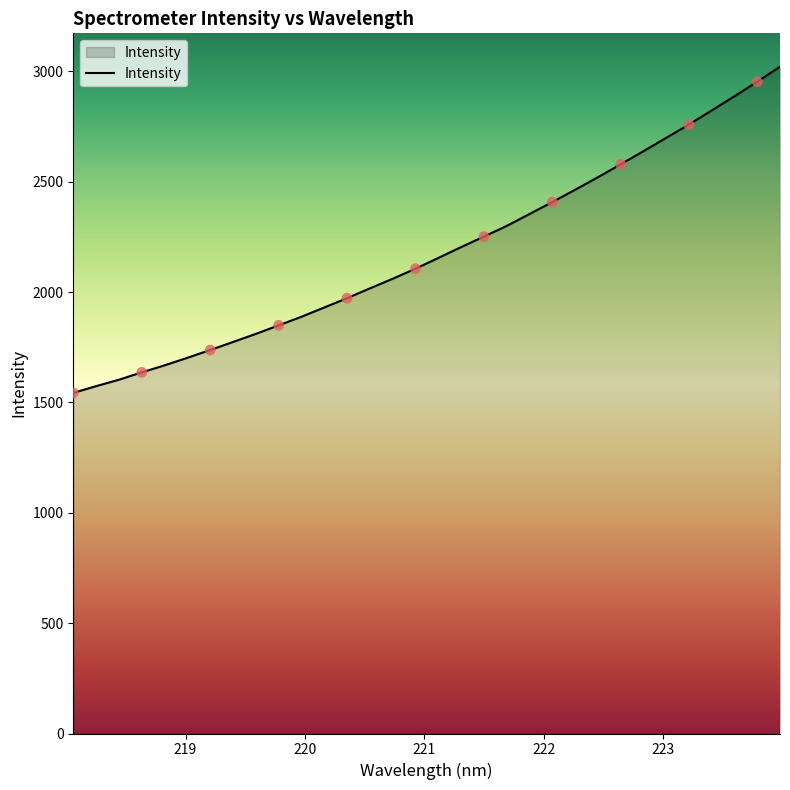

What is the minimum value shown in the chart?

1543.5